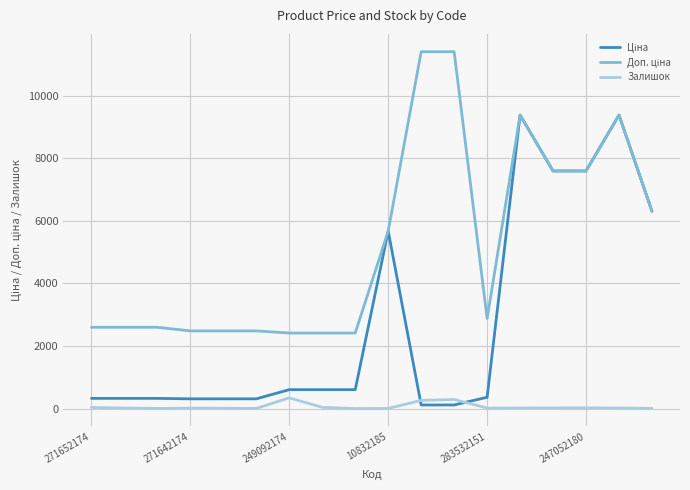

What is the greatest value displayed?

11410.0